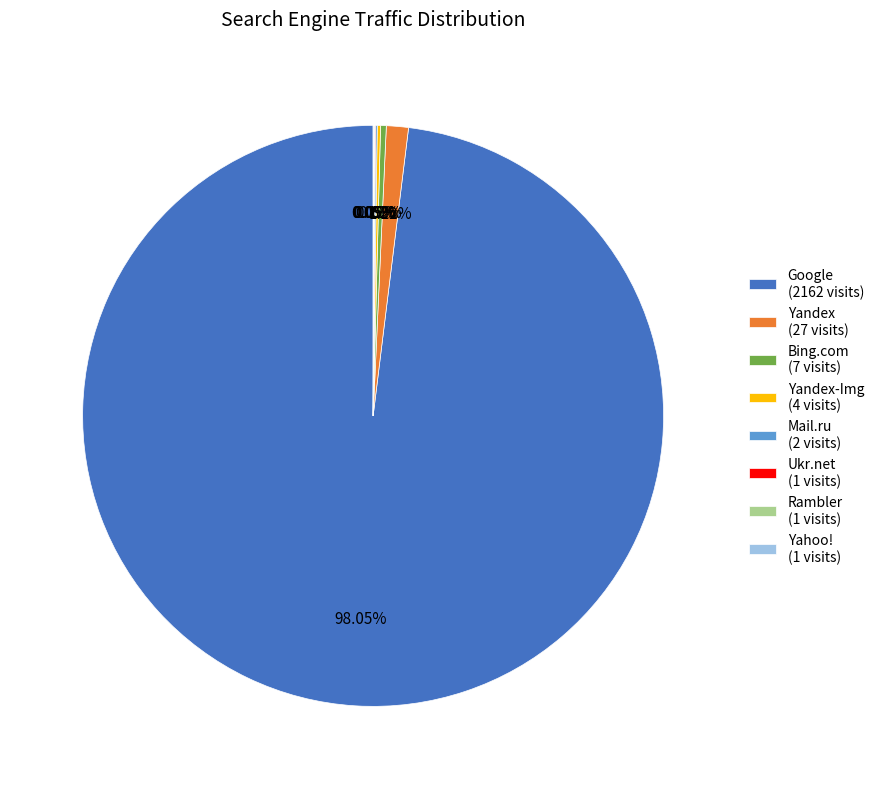

Which category accounts for the majority?

Google (2162 visits)